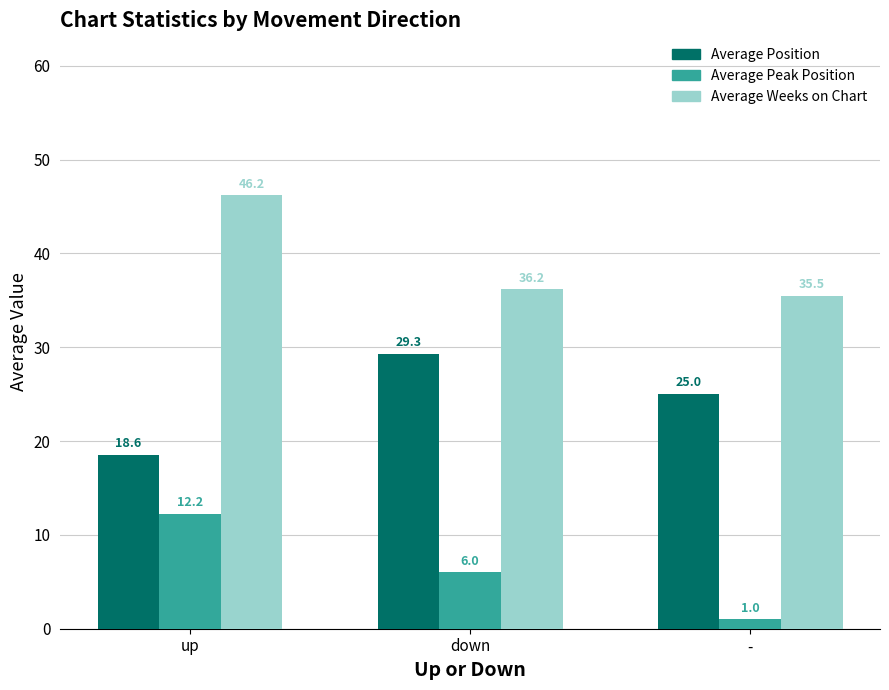

What is the sum of all Average Weeks on Chart values?

117.9